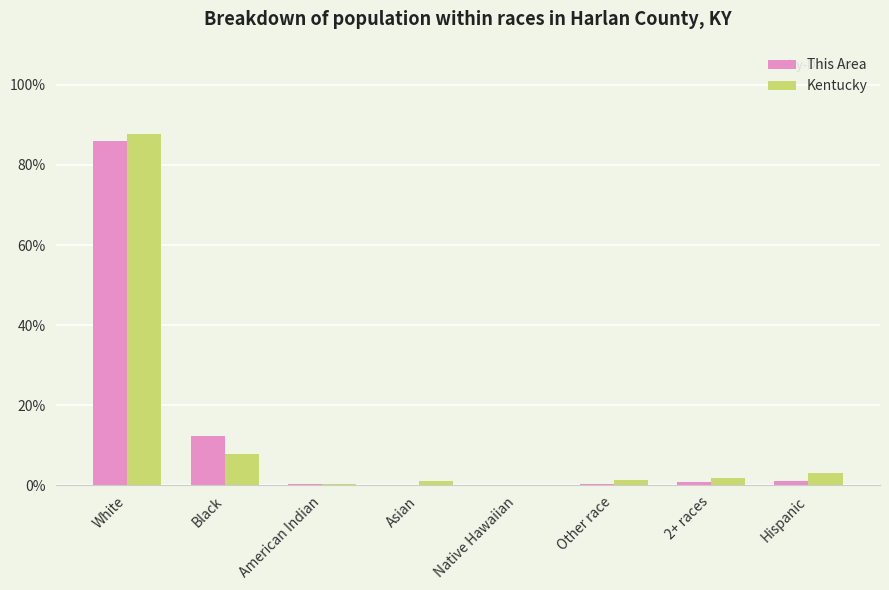

Is the value of Kentucky at Black greater than the value of This Area at Native Hawaiian?

Yes